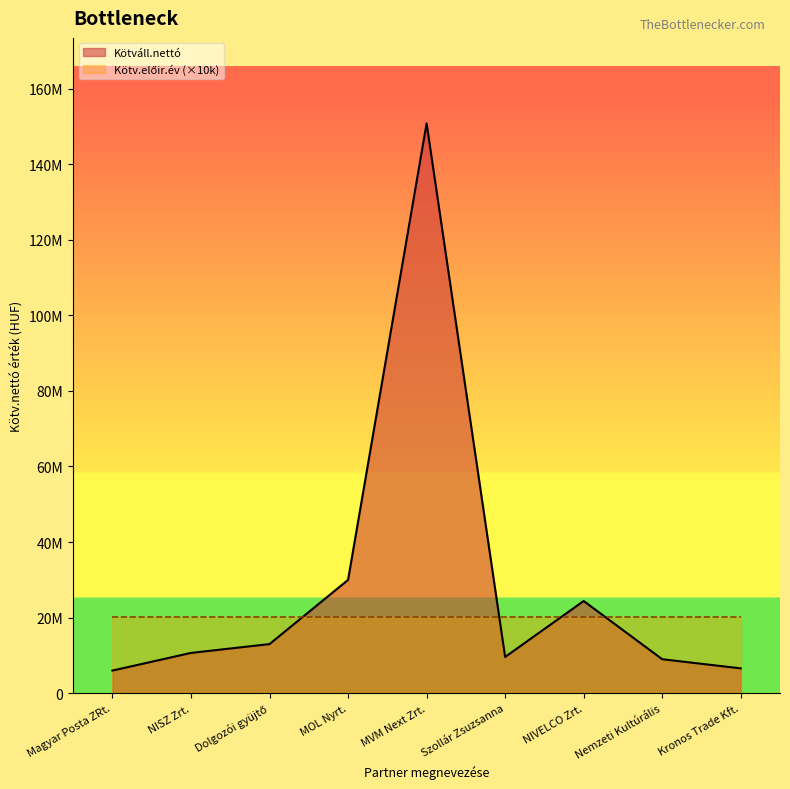

Rank the categories by value from lowest to highest.

Magyar Posta ZRt., Kronos Trade Kft., Nemzeti Kultúrális, Szollár Zsuzsanna, NISZ Zrt., Dolgozói gyüjtő, NIVELCO Zrt., MOL Nyrt., MVM Next Zrt.